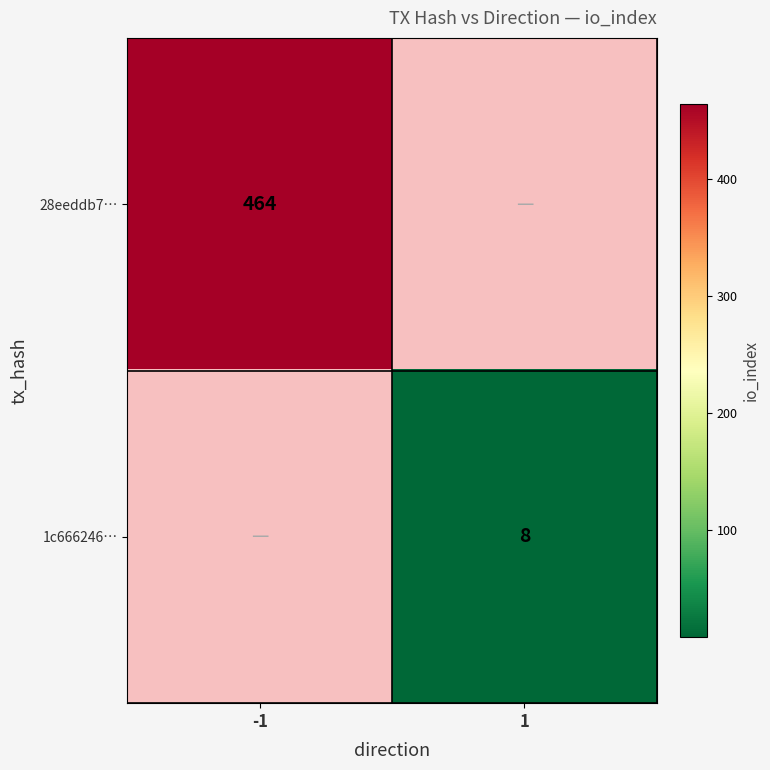

What is the greatest value displayed?

464.0